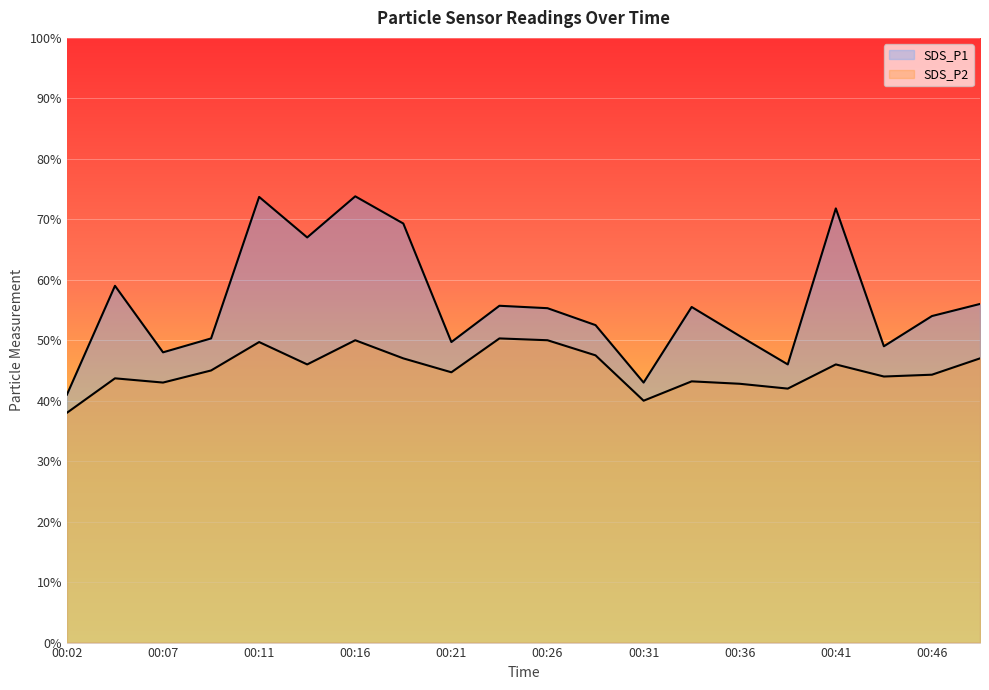

Reading left to right, transcribe all the data shown in this chart.

SDS_P1: 00:02=41.0	00:04=59.0	00:07=48.0	00:09=50.3	00:11=73.7	00:14=67.0	00:16=73.8	00:19=69.3	00:21=49.7	00:24=55.7	00:26=55.3	00:29=52.5	00:31=43.0	00:33=55.5	00:36=50.7	00:38=46.0	00:41=71.8	00:43=49.0	00:46=54.0	00:48=56.0
SDS_P2: 00:02=38.0	00:04=43.7	00:07=43.0	00:09=45.0	00:11=49.7	00:14=46.0	00:16=50.0	00:19=47.0	00:21=44.7	00:24=50.3	00:26=50.0	00:29=47.5	00:31=40.0	00:33=43.2	00:36=42.8	00:38=42.0	00:41=46.0	00:43=44.0	00:46=44.3	00:48=47.0